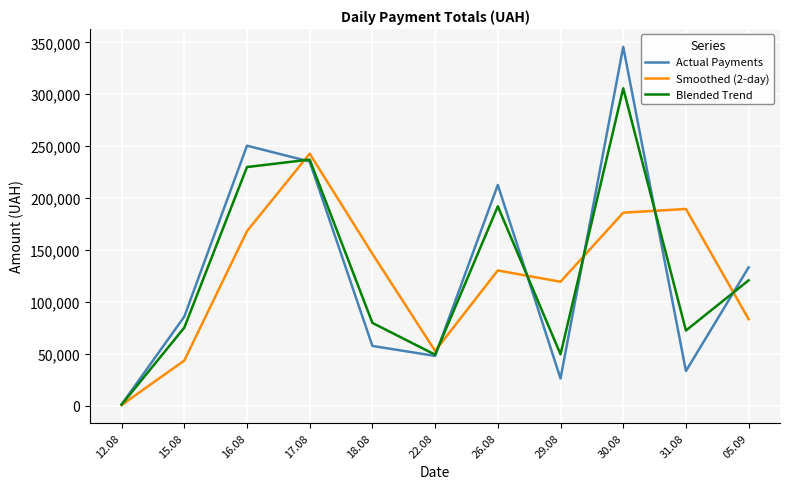

What is the difference between the maximum and minimum values in the Actual Payments series?

344689.0